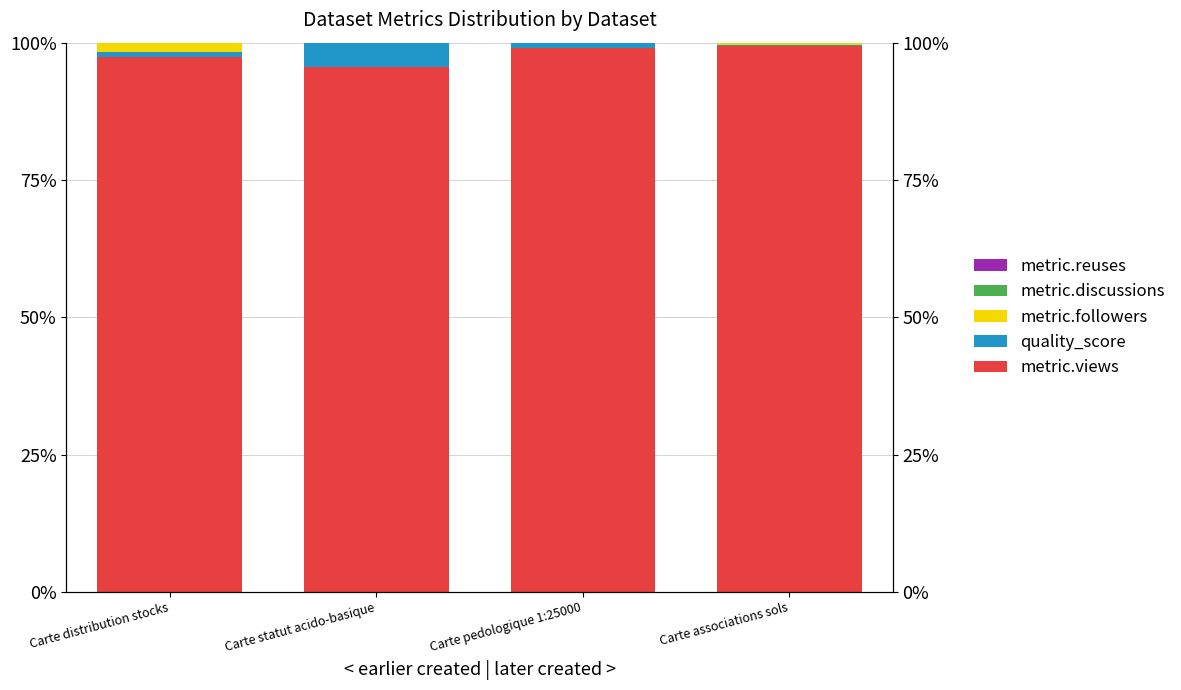

Count the number of categories in the chart.

4